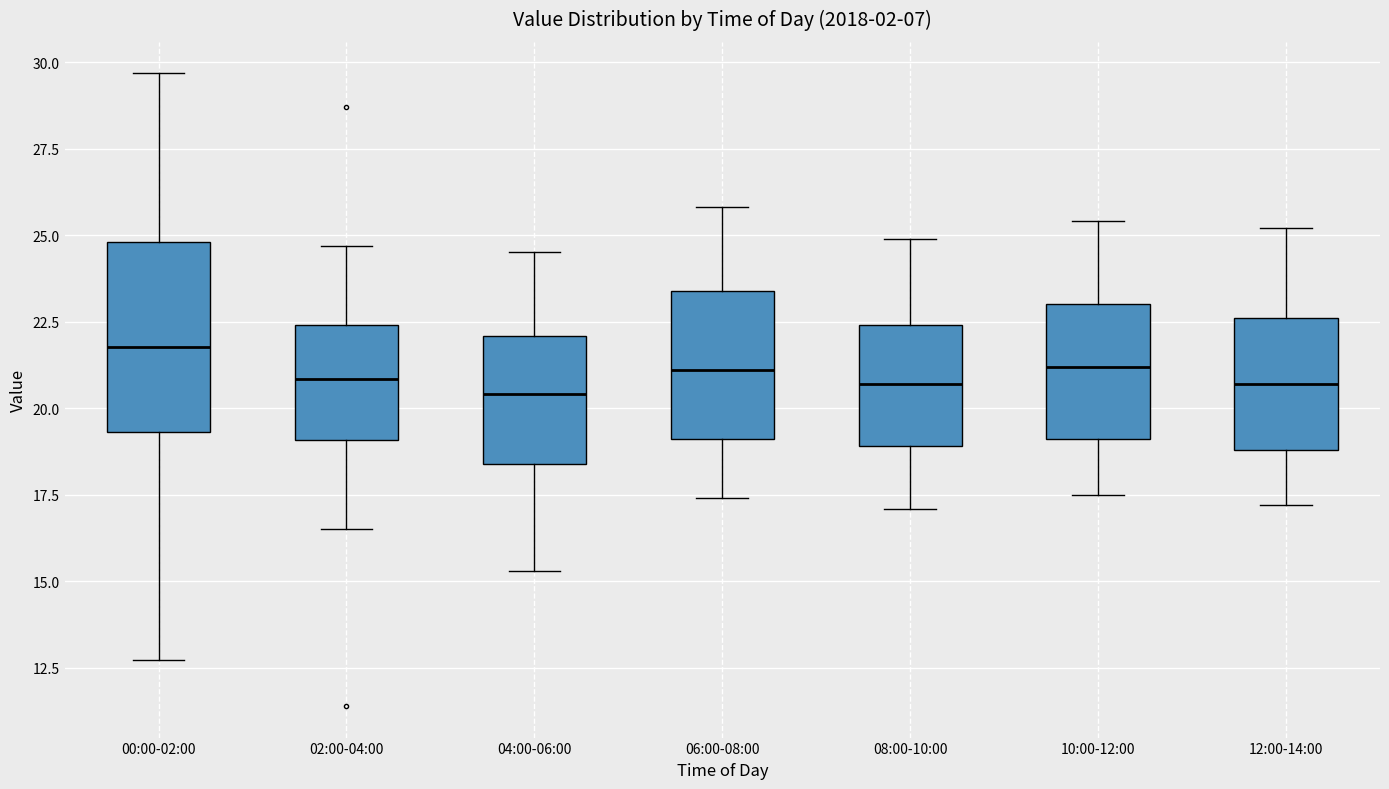

Reading left to right, read every box against the y-axis: the position of its median line, the range the box covers, and the ends of its whiskers. The values are not printed on the chart, so give them approximately, as read against the axis.

00:00-02:00: median 22.0, box 19.5 to 25.0, whiskers 12.5 to 29.5
02:00-04:00: median 21.0, box 19.0 to 22.5, whiskers 16.5 to 24.5
04:00-06:00: median 20.5, box 18.5 to 22.0, whiskers 15.5 to 24.5
06:00-08:00: median 21.0, box 19.0 to 23.5, whiskers 17.5 to 26.0
08:00-10:00: median 20.5, box 19.0 to 22.5, whiskers 17.0 to 25.0
10:00-12:00: median 21.0, box 19.0 to 23.0, whiskers 17.5 to 25.5
12:00-14:00: median 20.5, box 19.0 to 22.5, whiskers 17.0 to 25.0